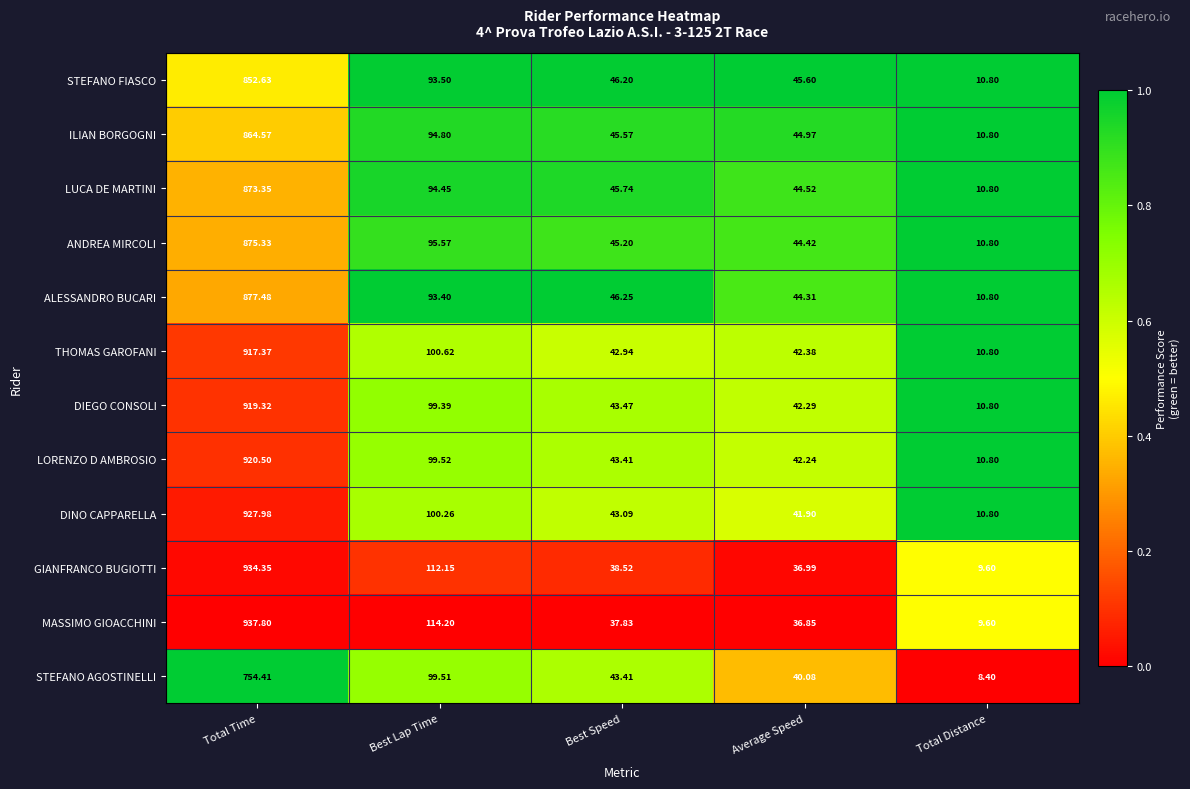

Rank the categories by GIANFRANCO BUGIOTTI value from lowest to highest.

Total Distance, Average Speed, Best Speed, Best Lap Time, Total Time